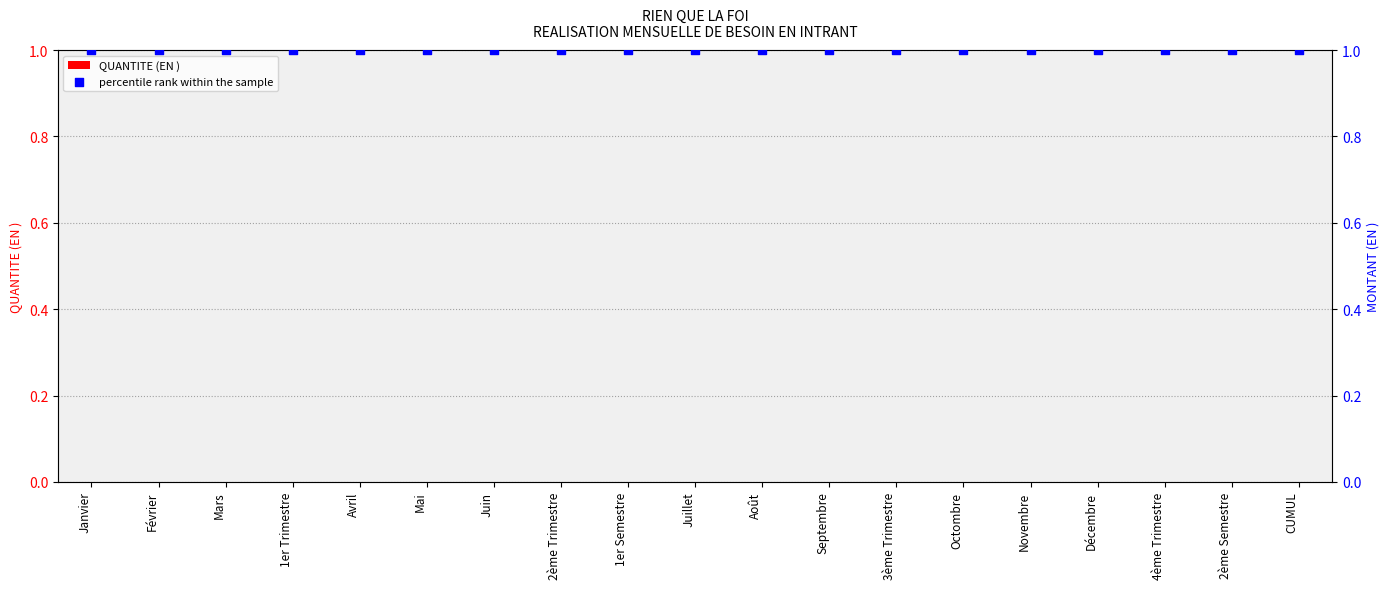

Which series has the widest spread of Y values?

QUANTITE (EN )